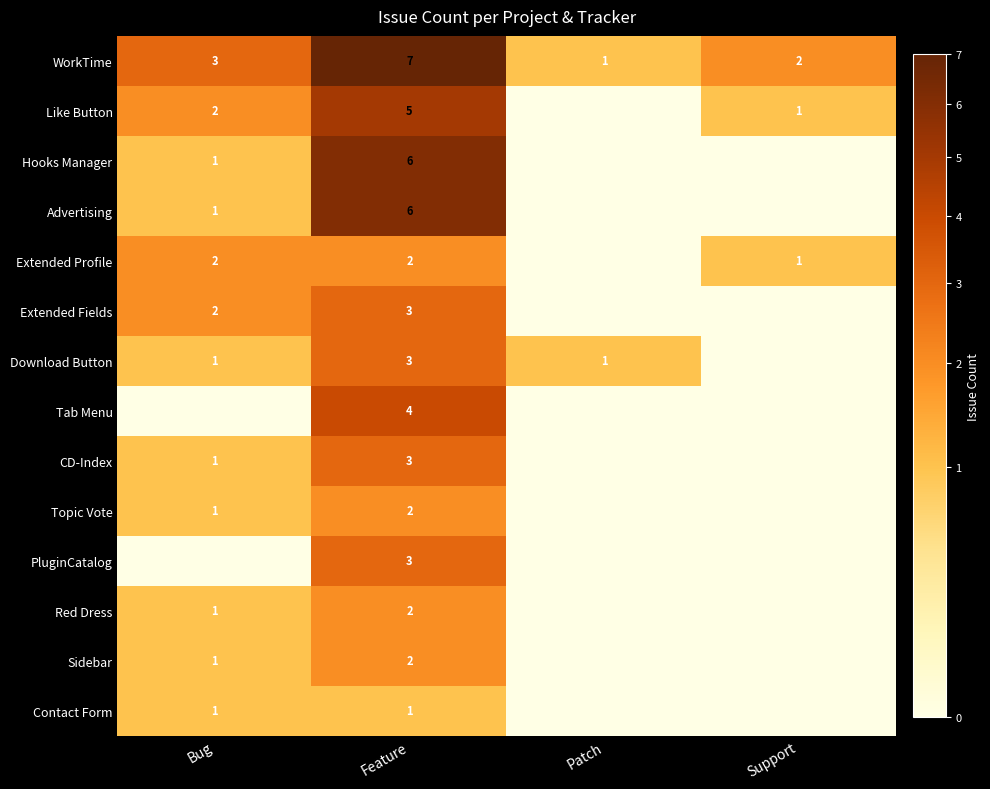

What is the spread (max minus min) of values at Feature?

6